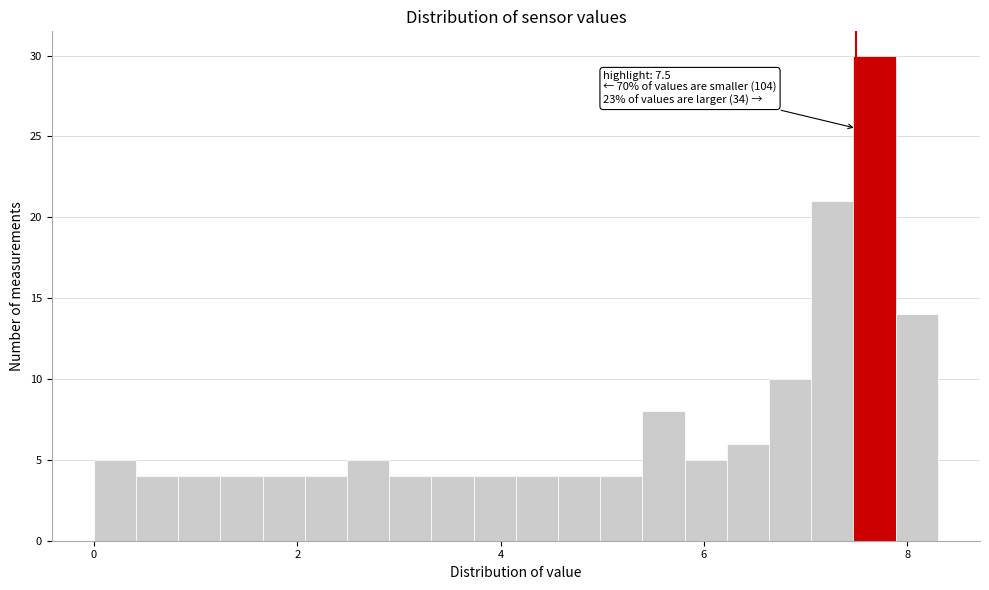

Read against the x-axis, roughly where is the centre of the tallest bar?

7.6